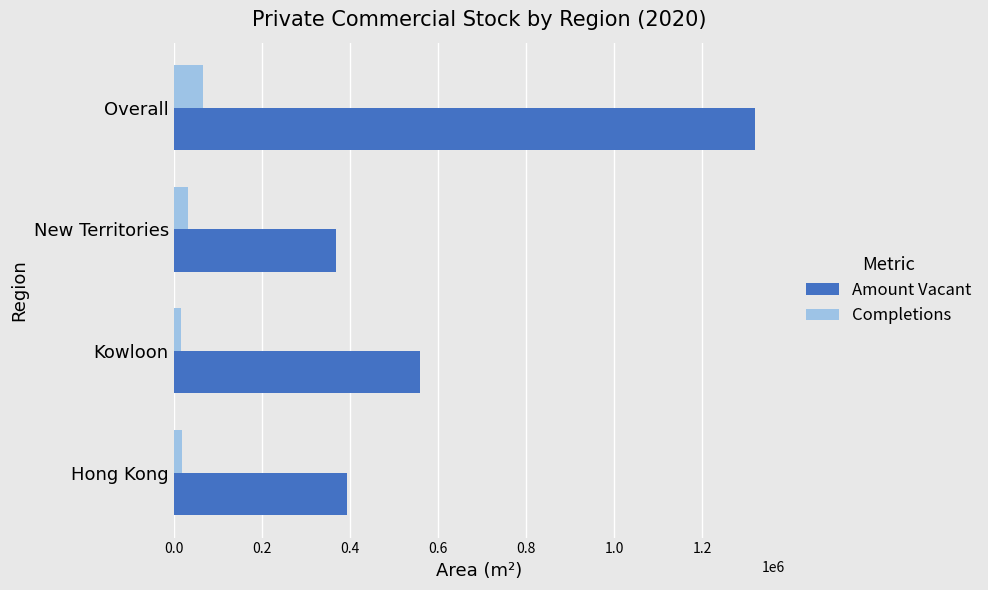

Which series has the largest range (max minus min)?

Amount Vacant